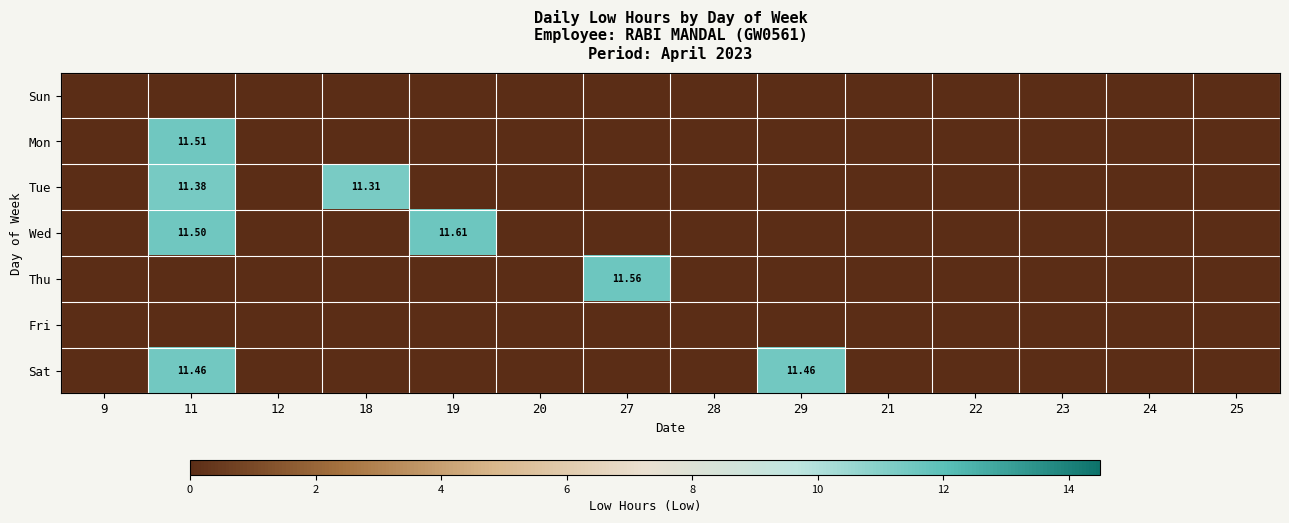

List the series in order of their peak value, lowest first.

Sun, Fri, Tue, Sat, Mon, Thu, Wed